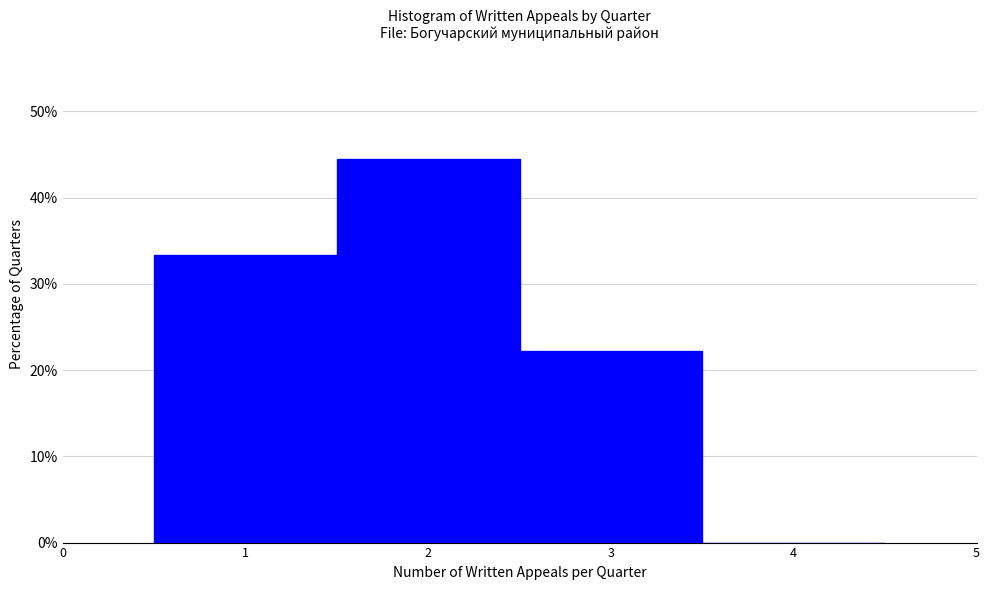

Over which range of the x-axis is the bar tallest?

1.5 to 2.5